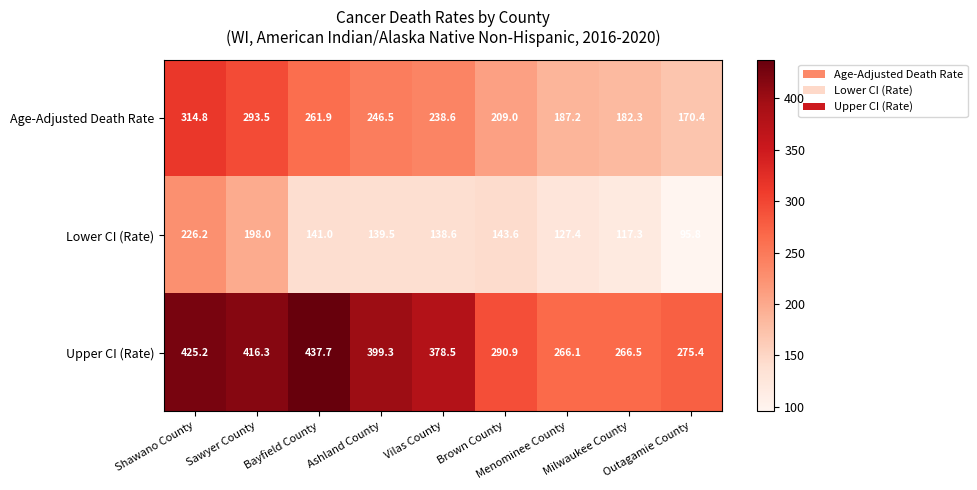

What is the maximum value for Age-Adjusted Death Rate?

314.8